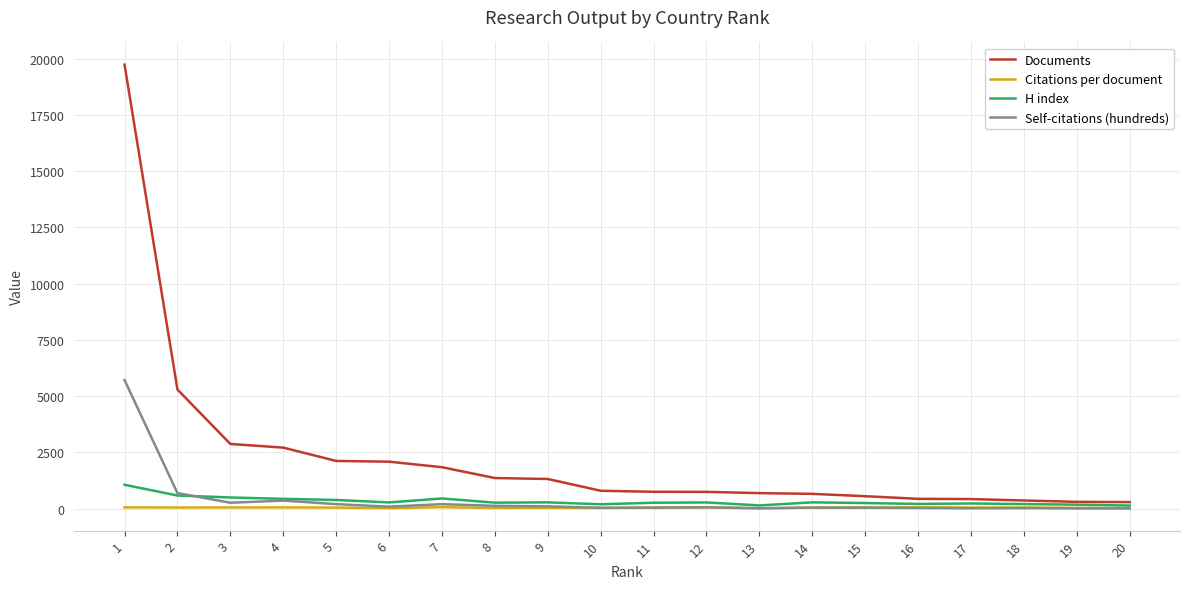

Which series has the largest total across all categories?

Documents